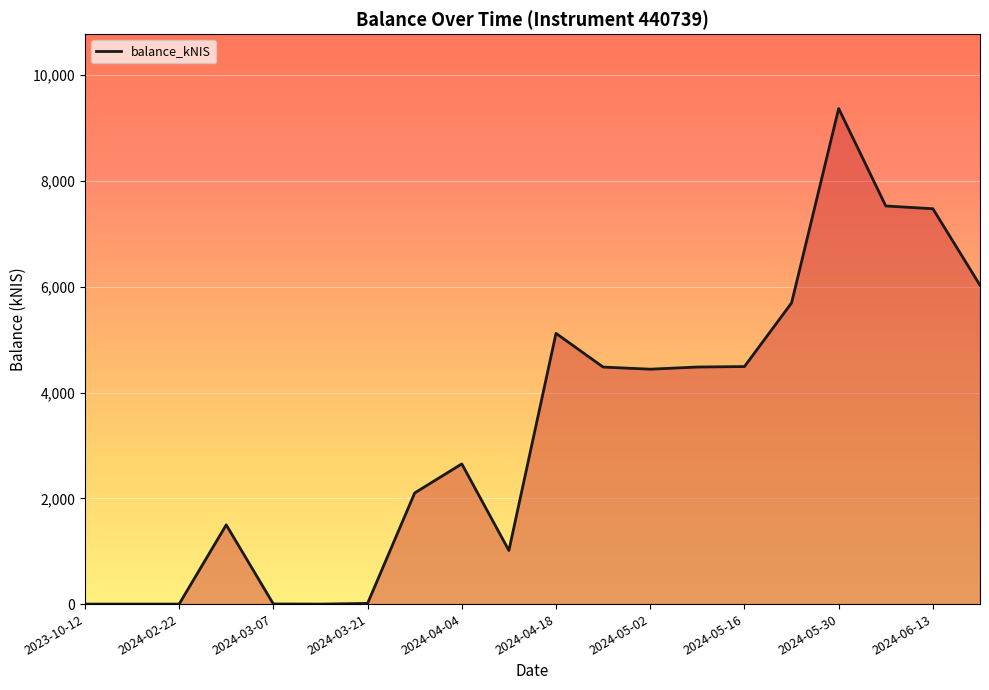

What is the maximum value shown in the chart?

9370.0